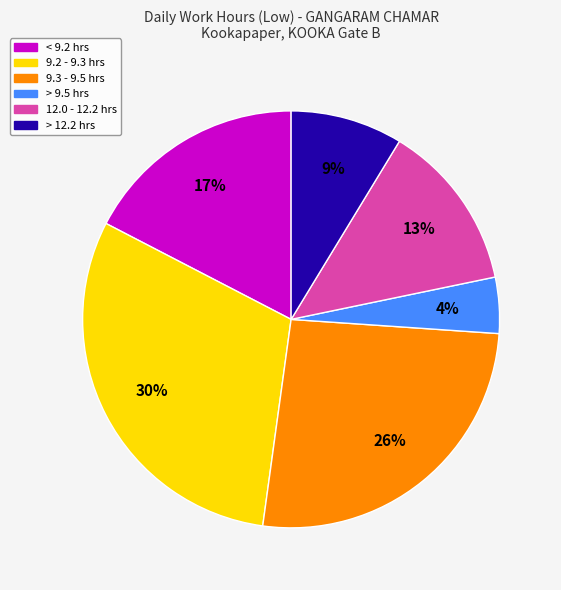

Does any single category account for the majority?

No